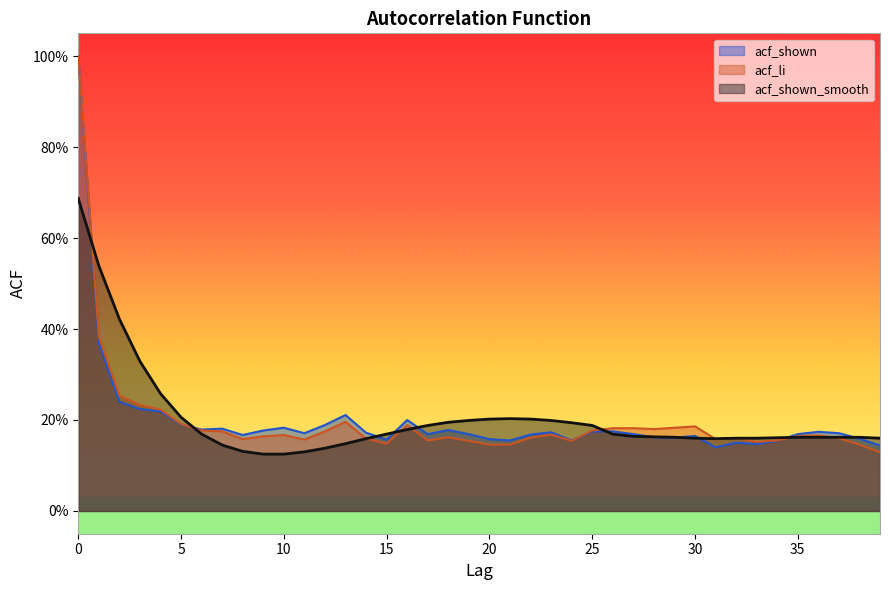

What is the value of the acf_li point at the 31st from the left?

0.2